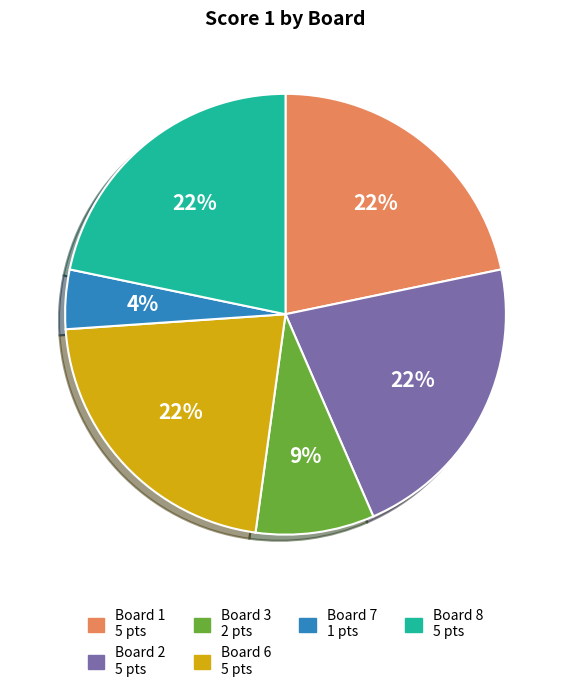

How many segments does this pie chart have?

6